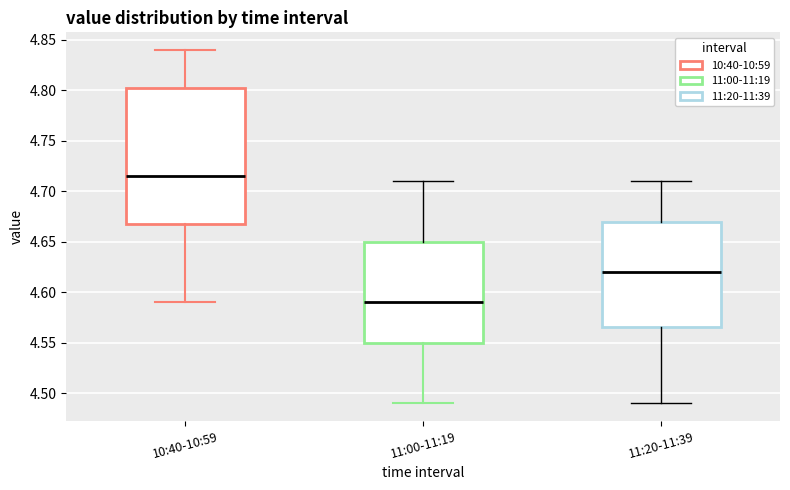

Where does the lower whisker of the box for 10:40-10:59 end on the y-axis? The values are not printed on the chart, so give them approximately, as read against the axis.

4.590